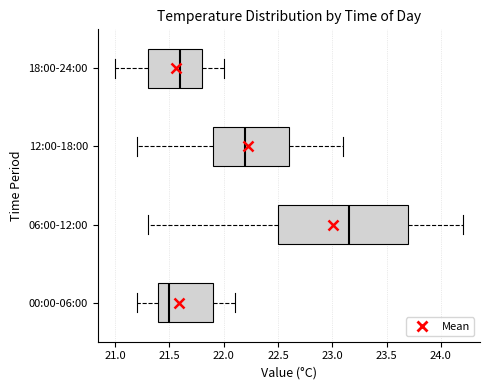

Reading bottom to top, transcribe this box plot: for each box, give where its median line is, the range the box spans, and where its two whiskers end, as read against the x-axis. The values are not printed on the chart, so give them approximately, as read against the axis.

00:00-06:00: median 21.50, box 21.40 to 21.90, whiskers 21.20 to 22.10
06:00-12:00: median 23.15, box 22.50 to 23.70, whiskers 21.30 to 24.20
12:00-18:00: median 22.20, box 21.90 to 22.60, whiskers 21.20 to 23.10
18:00-24:00: median 21.60, box 21.30 to 21.80, whiskers 21.00 to 22.00